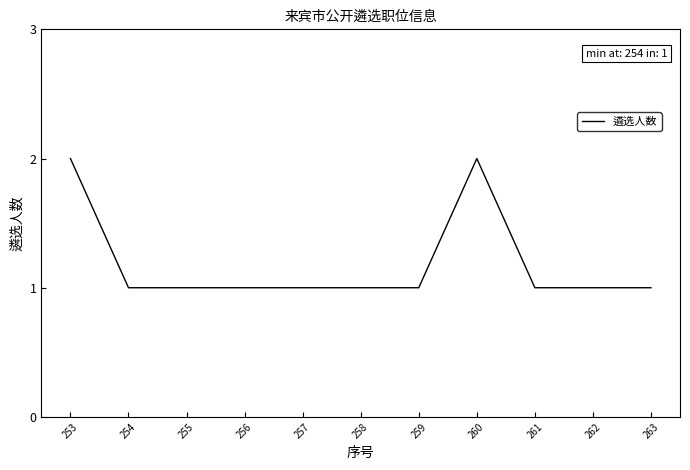

True or false: the data shows 2 at 260.

True